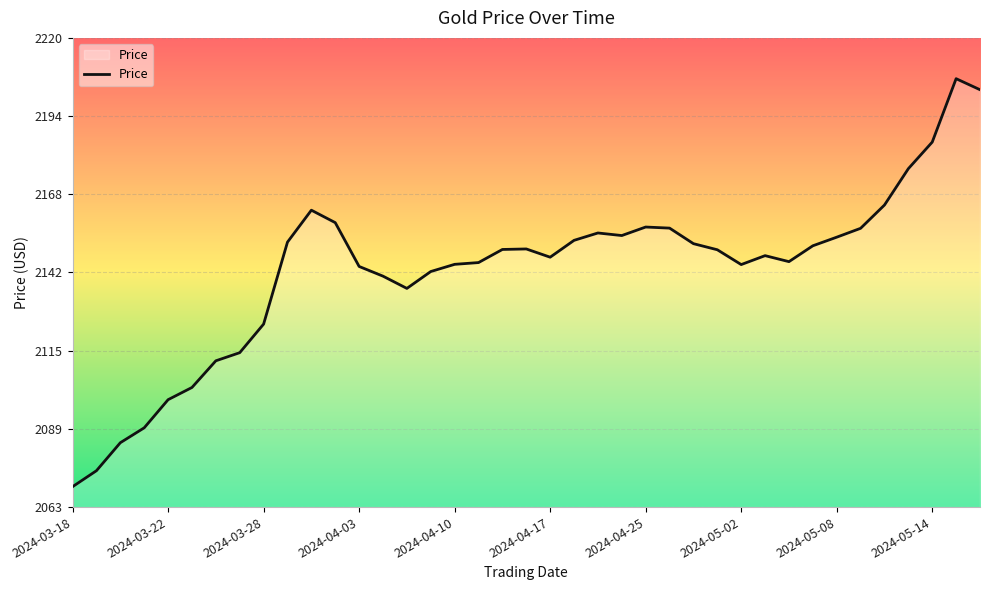

What is the minimum value shown in the chart?

2069.8